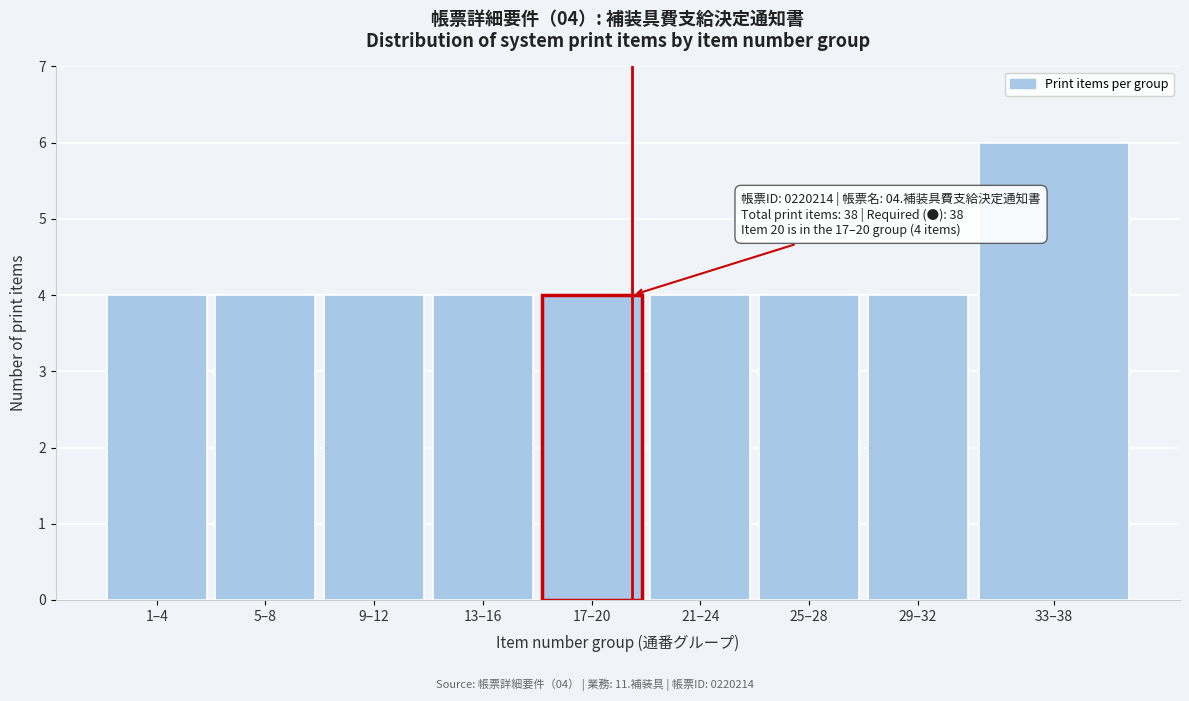

Reading right to left, list all the values displayed in this chart.

6	4	4	4	4	4	4	4	4